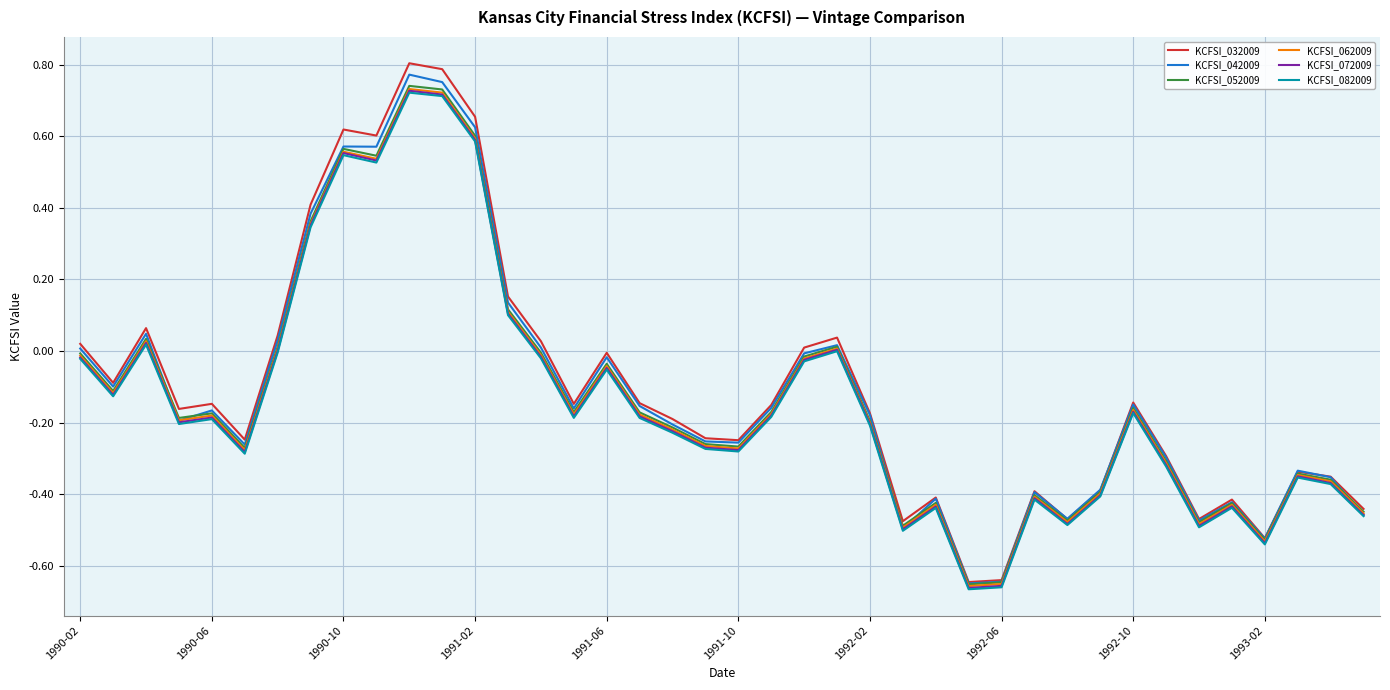

Which series has the largest range (max minus min)?

KCFSI_032009